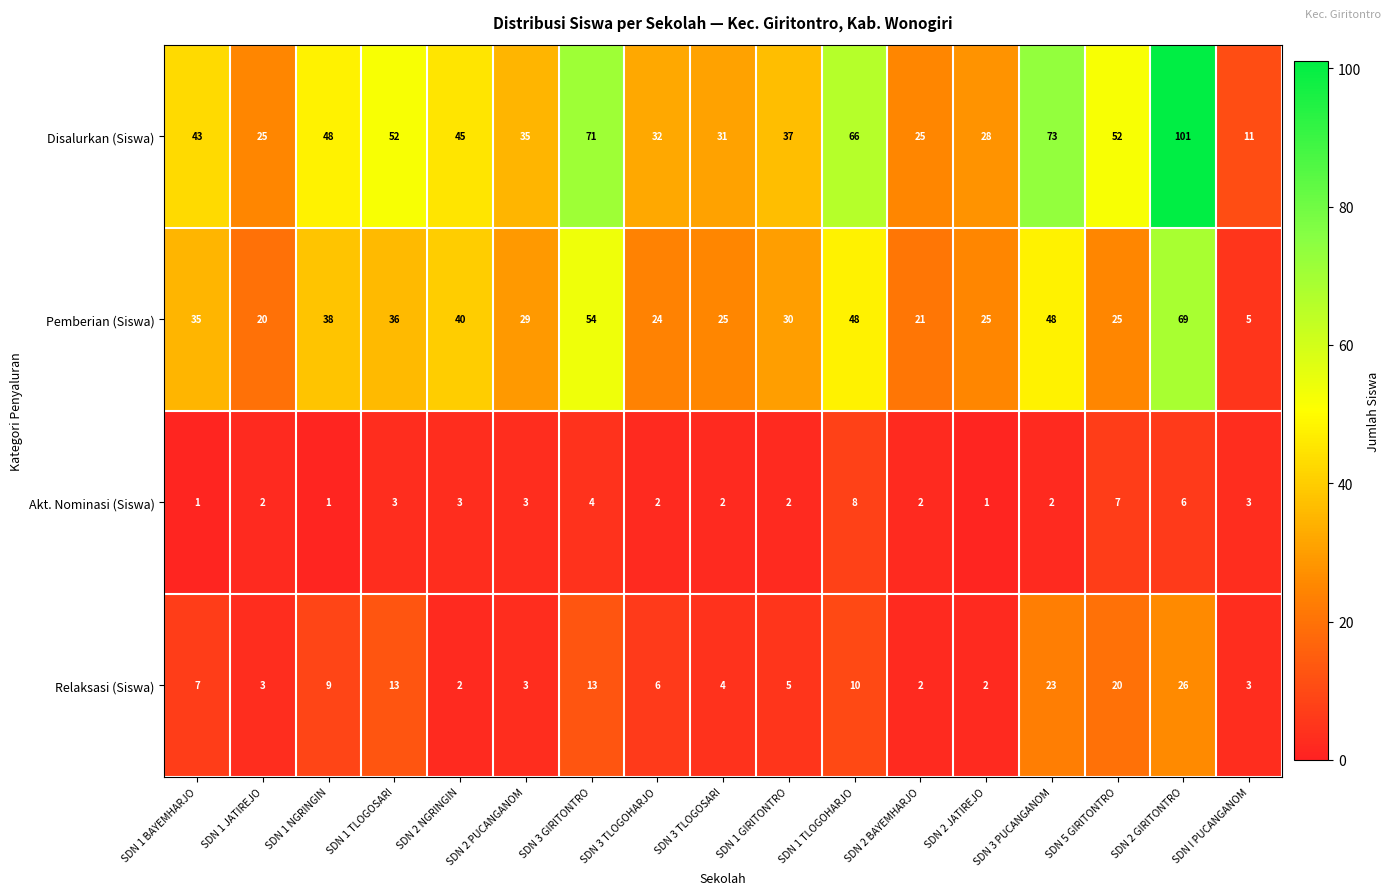

Count the number of categories in the chart.

17